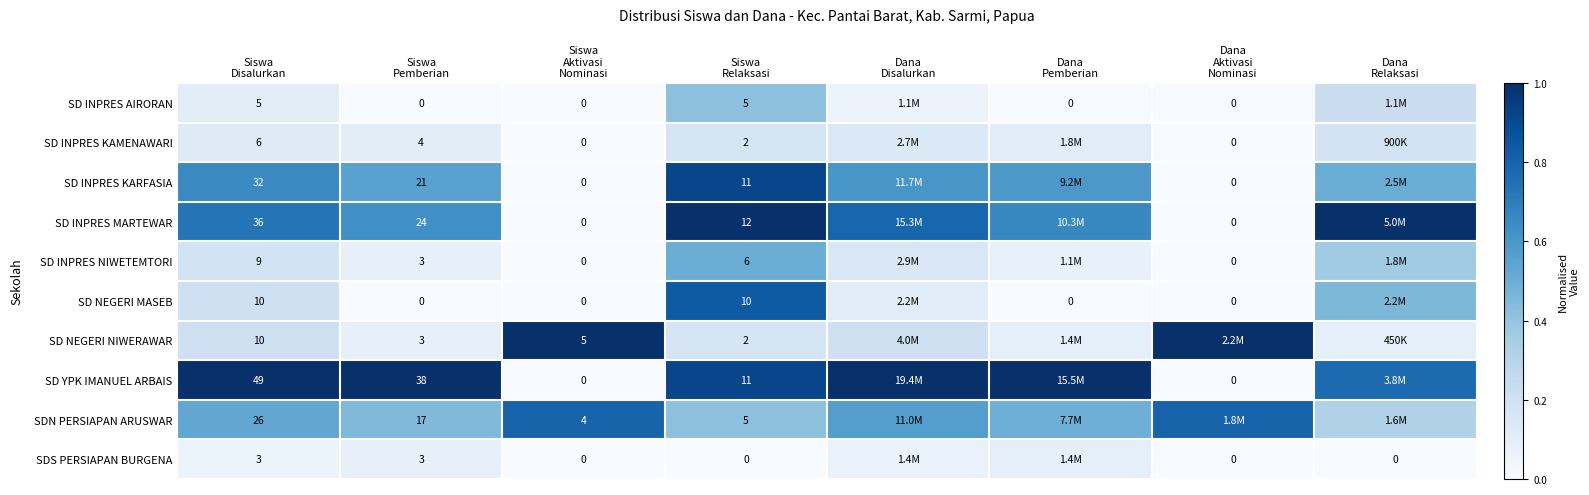

How many distinct data groups are displayed?

10